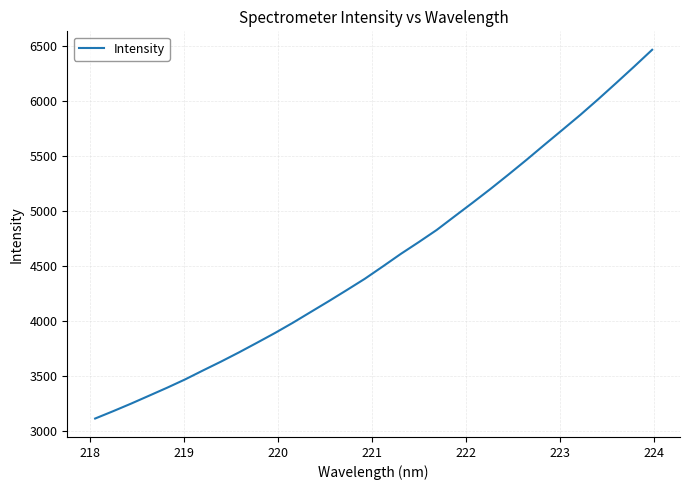

What is the difference between the maximum and minimum values?

3348.7